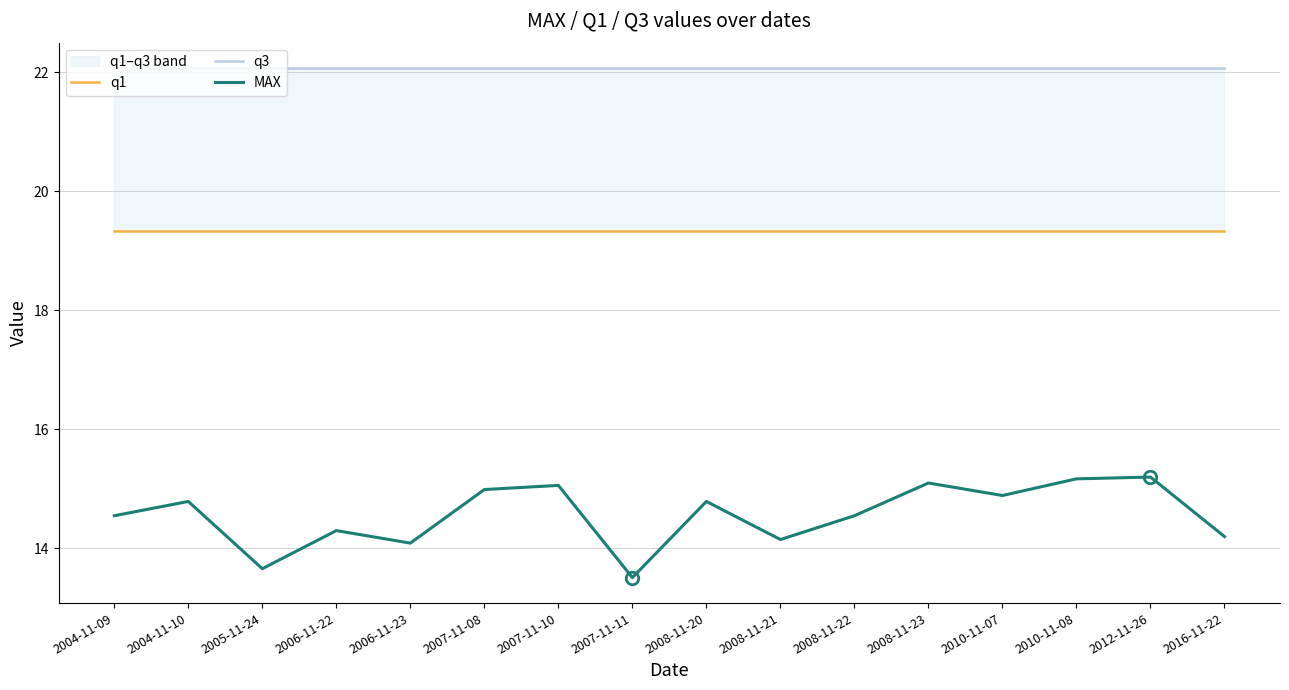

At which label does q1 reach its minimum?

2004-11-09